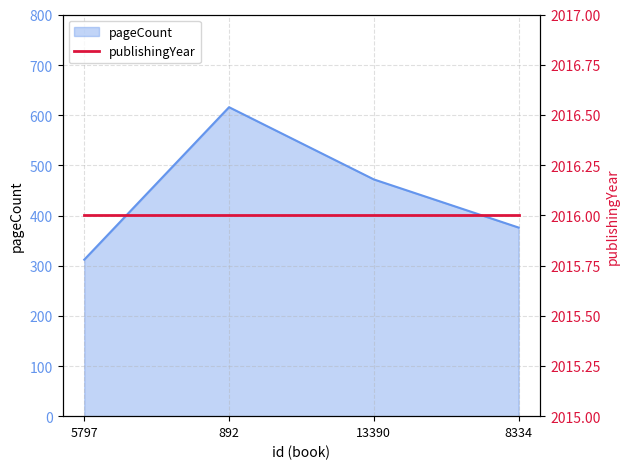

The pageCount series shows 616 at 892. True or false?

True